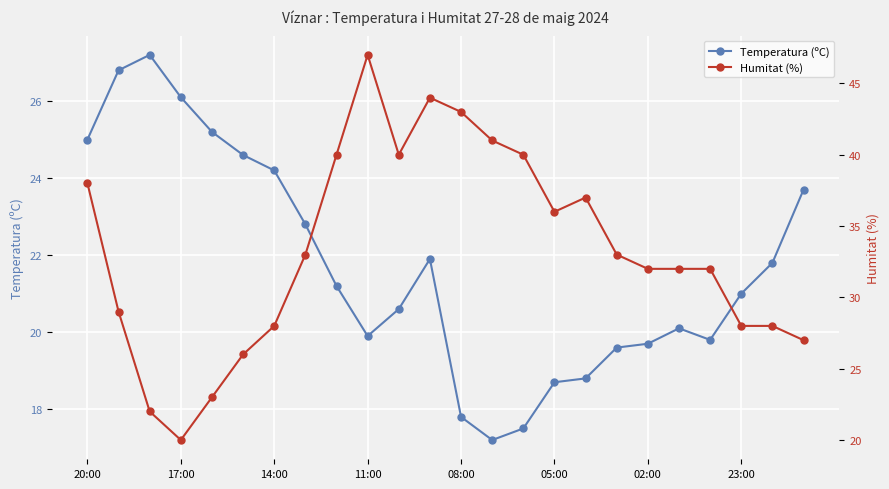

True or false: Temperatura (ºC) has a value of 26.1 at 17:00.

True